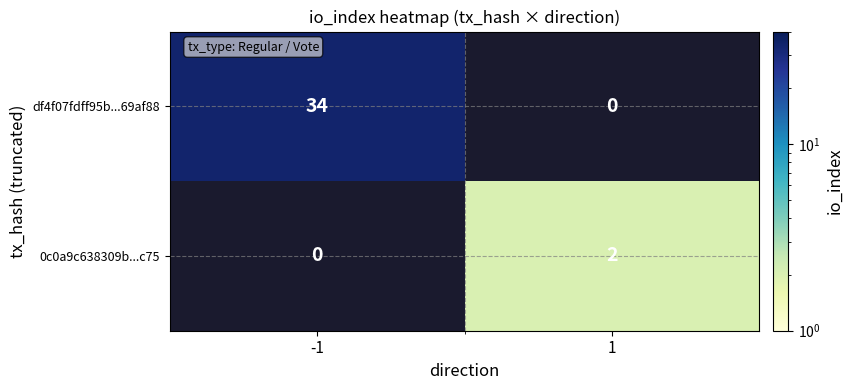

How many categories are shown in the chart?

2